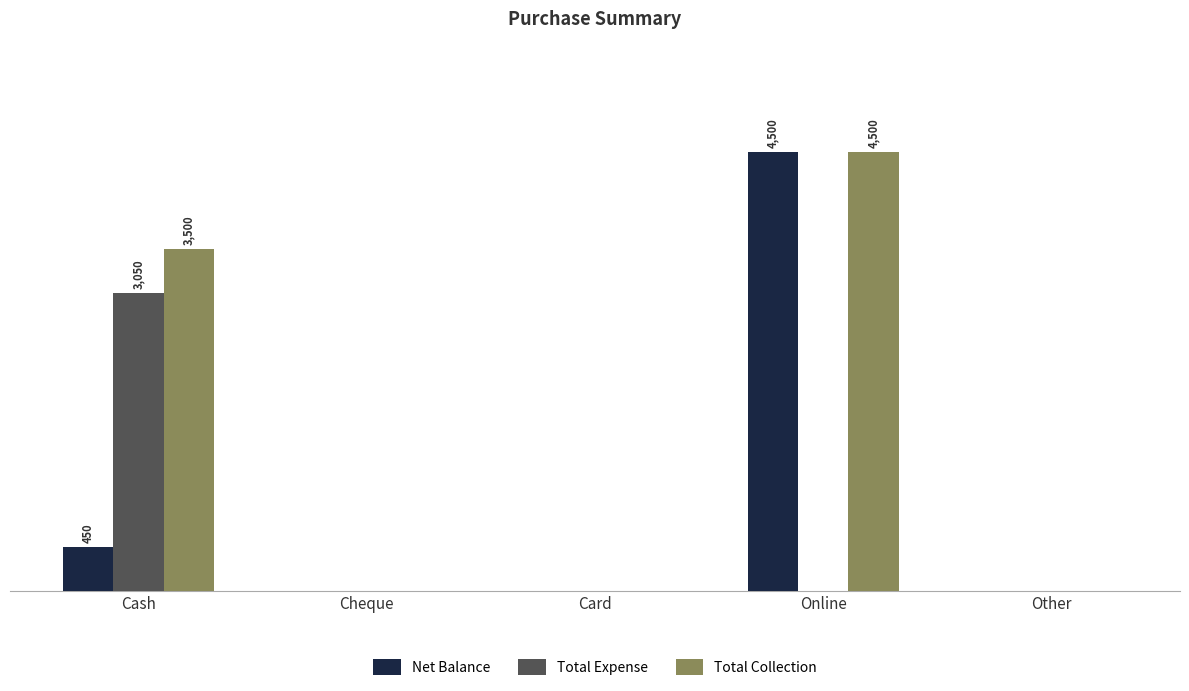

Does the chart contain stacked bars?

No